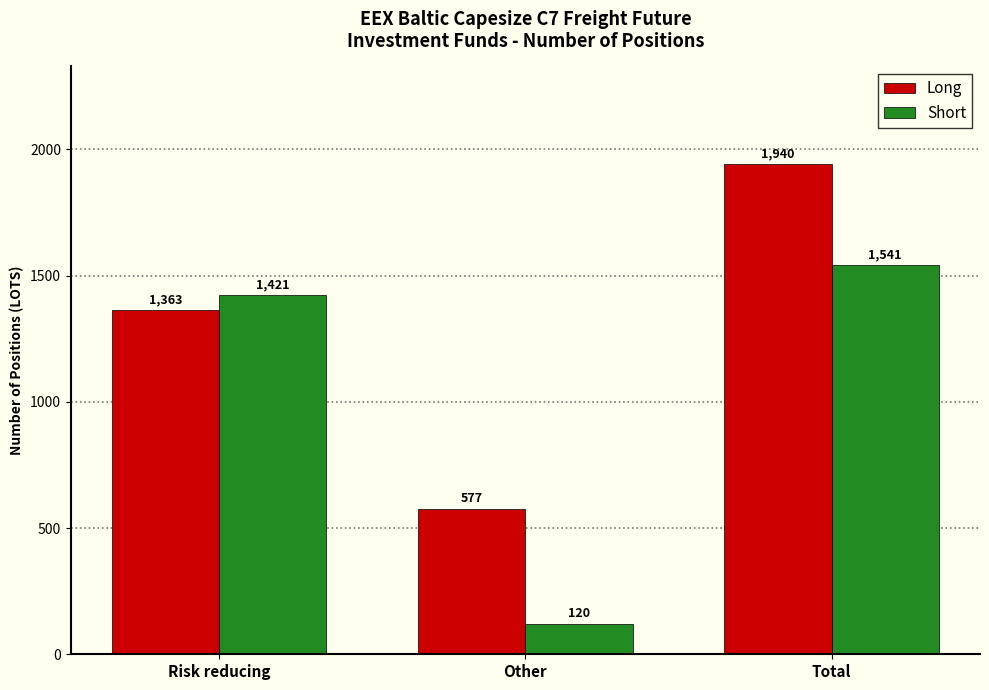

Reading right to left, transcribe all the data shown in this chart.

Long: 1940	577	1363
Short: 1541	120	1421